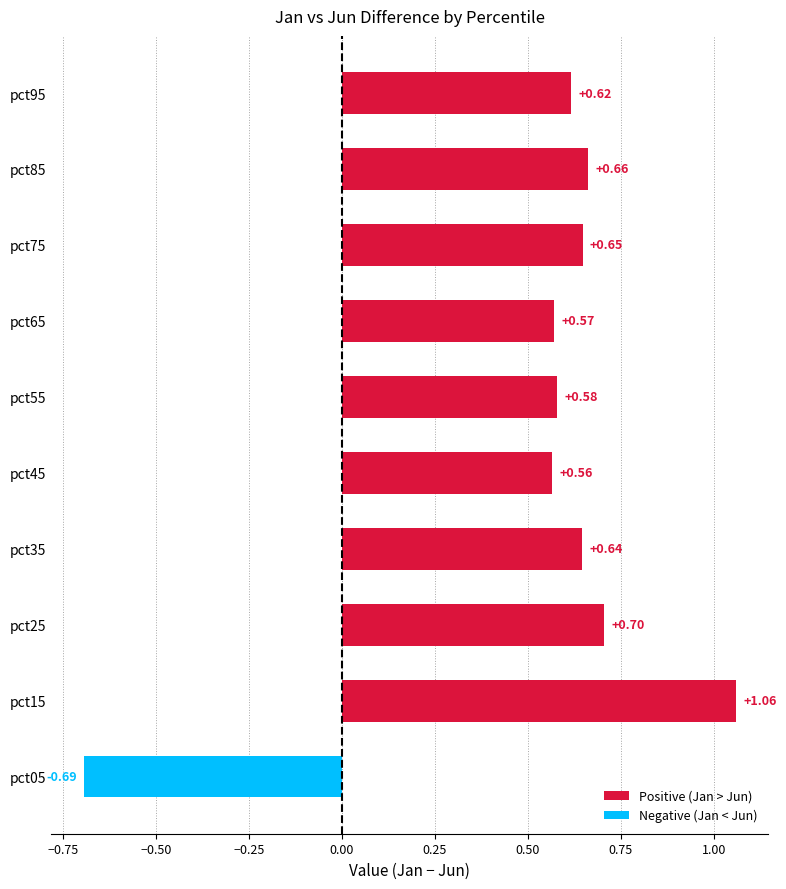

Rank the categories by value from lowest to highest.

pct05, pct45, pct65, pct55, pct95, pct35, pct75, pct85, pct25, pct15